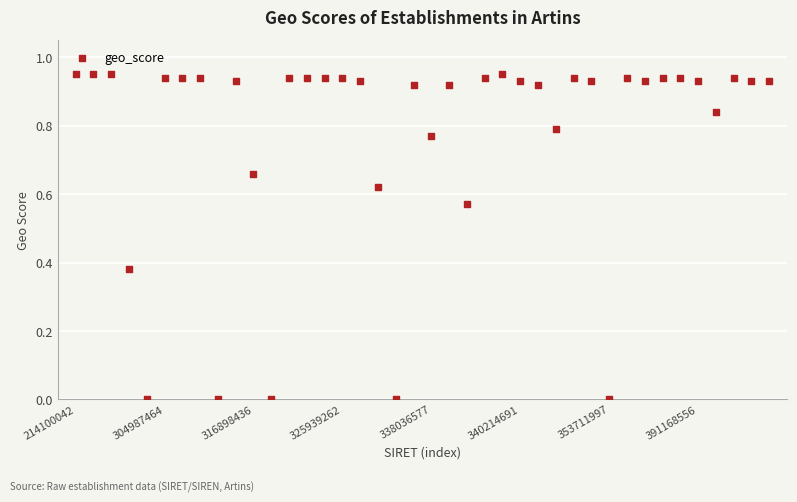

How many data points are displayed?

40